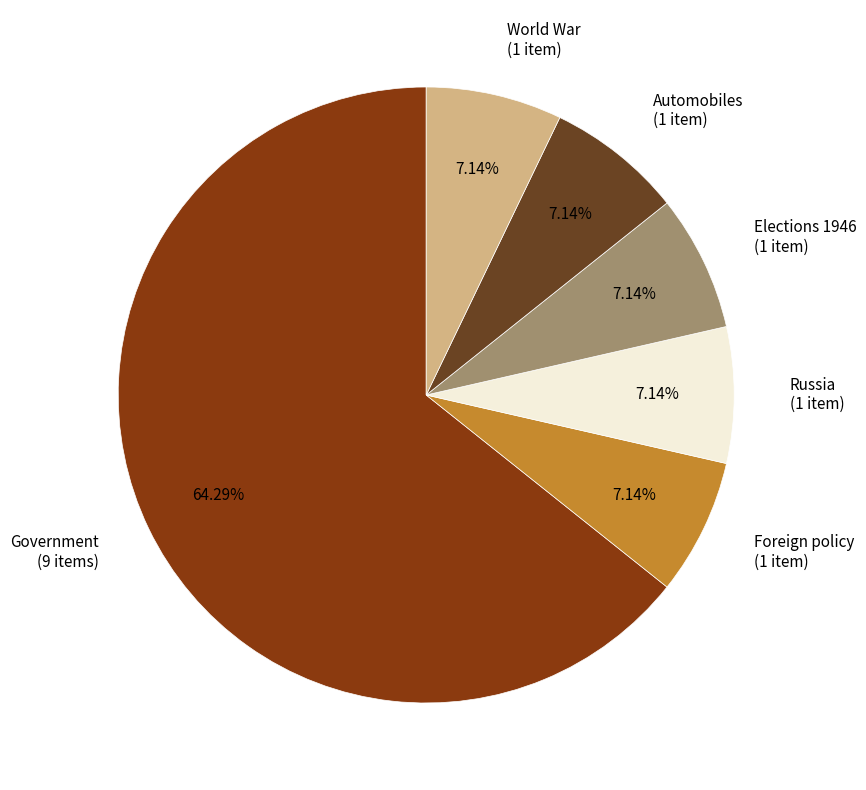

Do Foreign policy (1 item) and Government (9 items) together represent more than half of the pie?

Yes